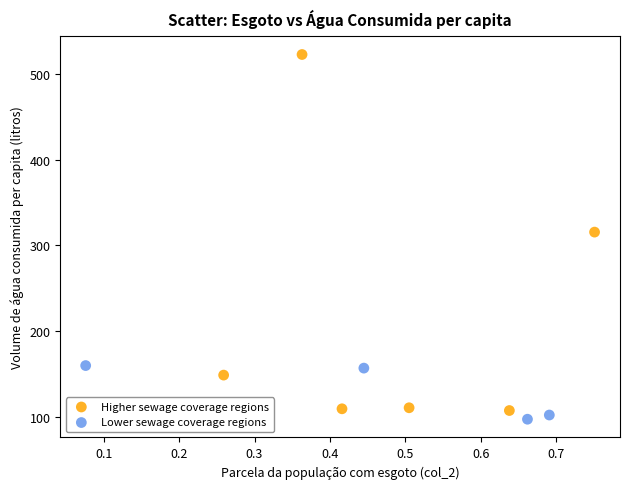

What are all the series names shown in the legend?

Higher sewage coverage regions, Lower sewage coverage regions